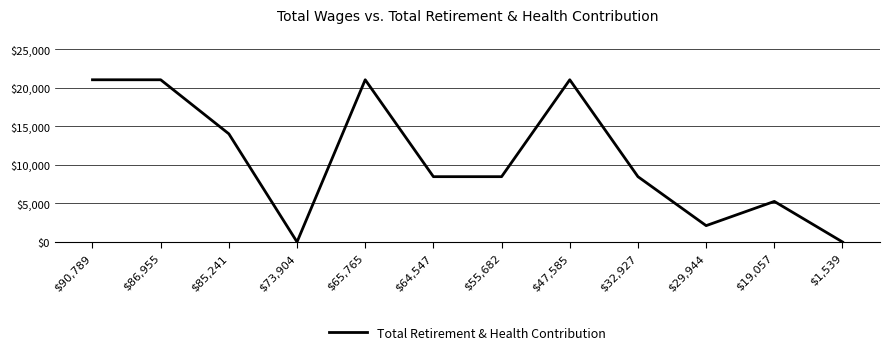

The value at $86,955 is 21057. True or false?

True